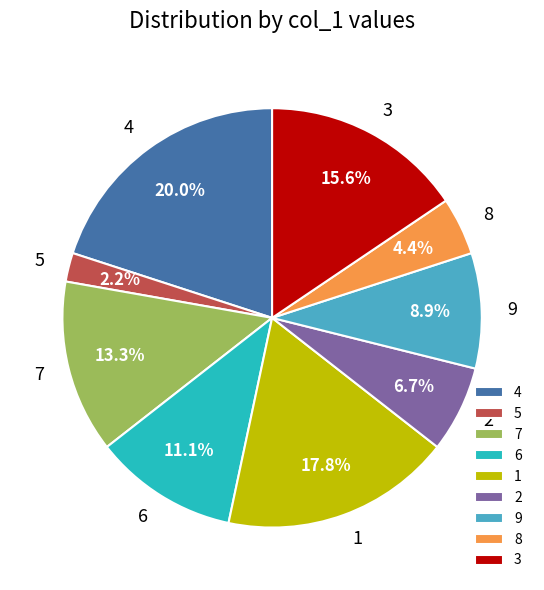

To the nearest percent, what portion does 4 represent?

20%